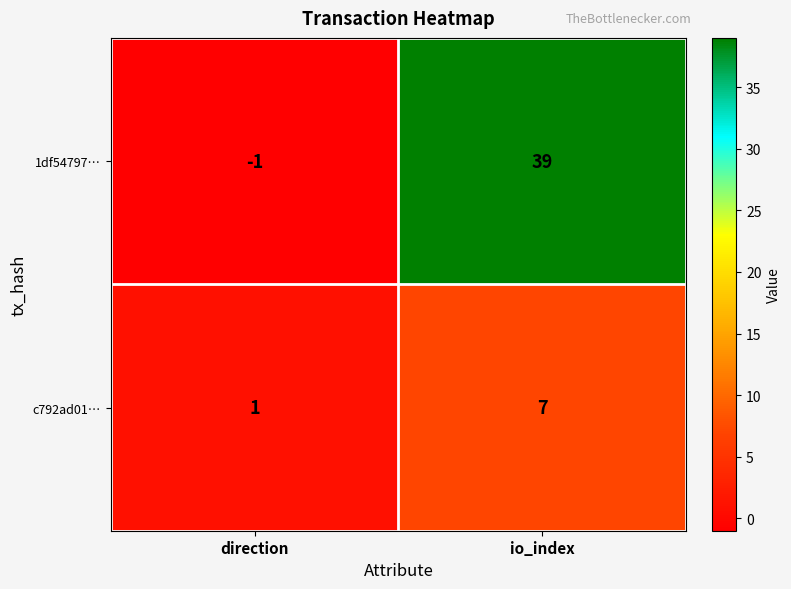

What is the difference between the c792ad01… values at direction and io_index?

6